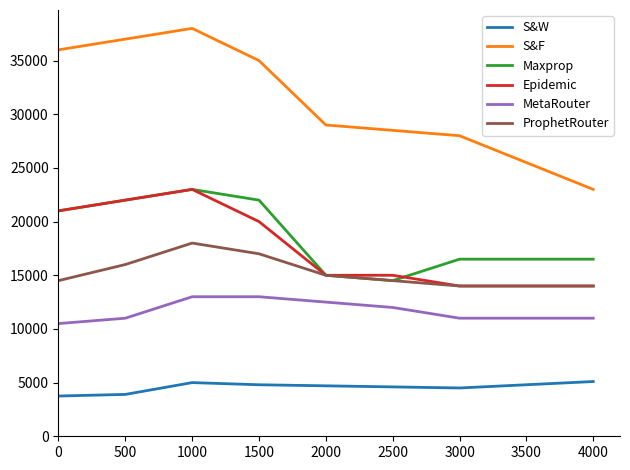

Which series has the largest total across all categories?

S&F